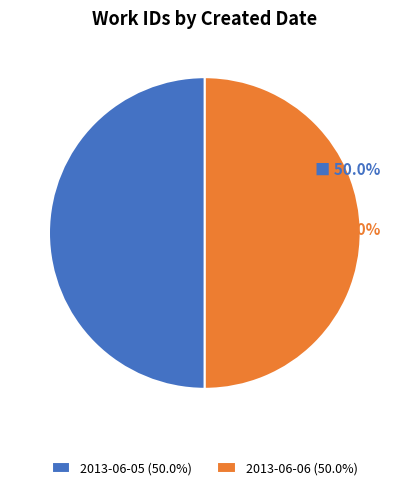

Is it true that 2013-06-05 is 37% of the pie?

False